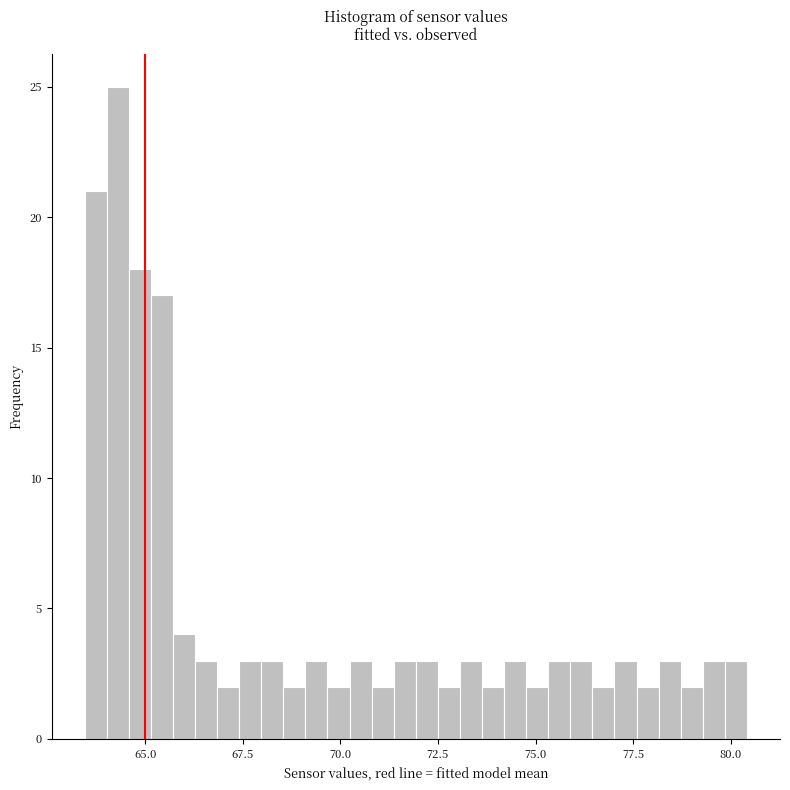

Read against the x-axis, roughly where is the centre of the tallest bar?

64.5